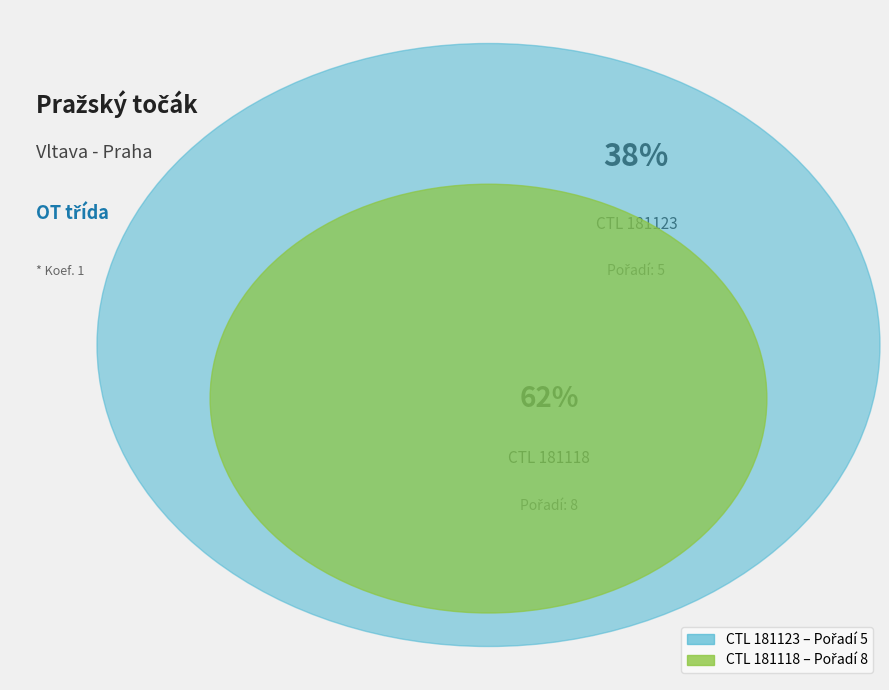

Rank the categories by value from highest to lowest.

181118, 181123